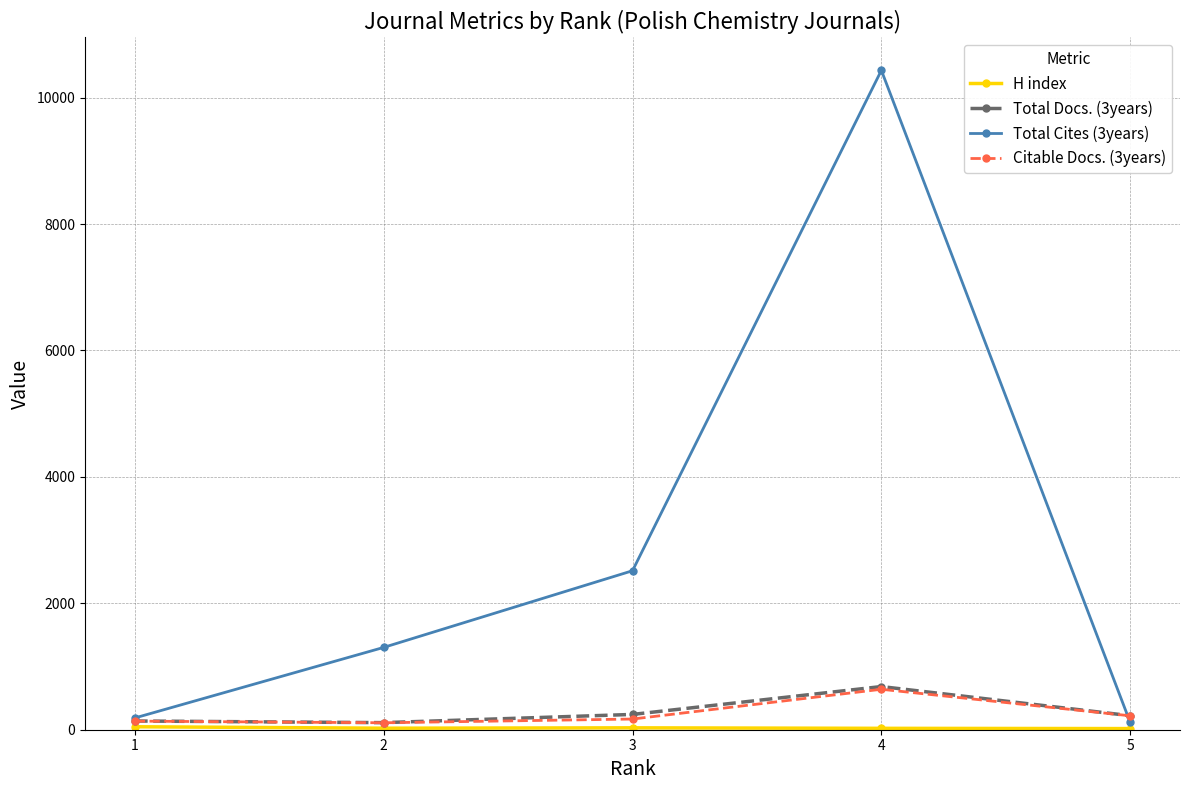

At which category is the sum across all series the highest?

4